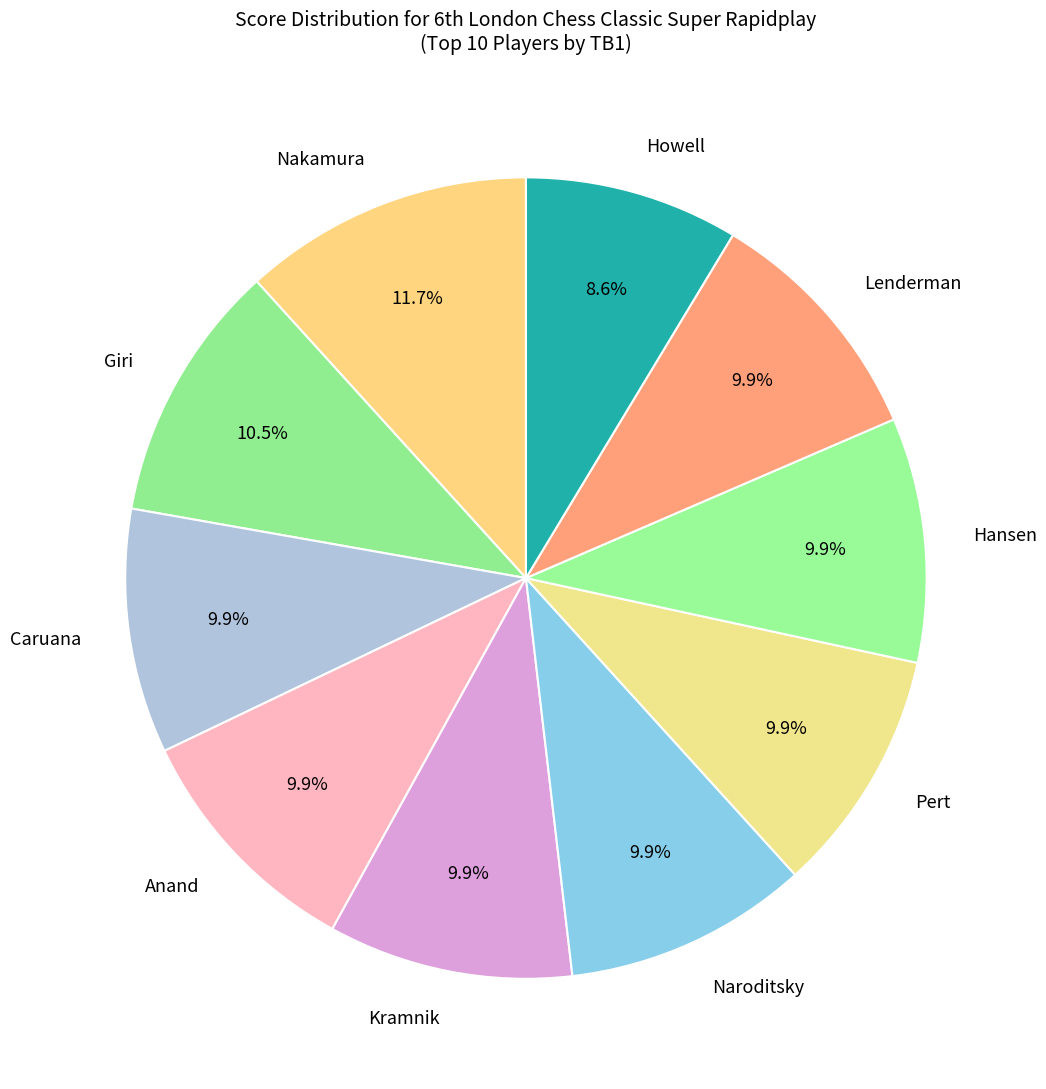

Does any single category account for the majority?

No